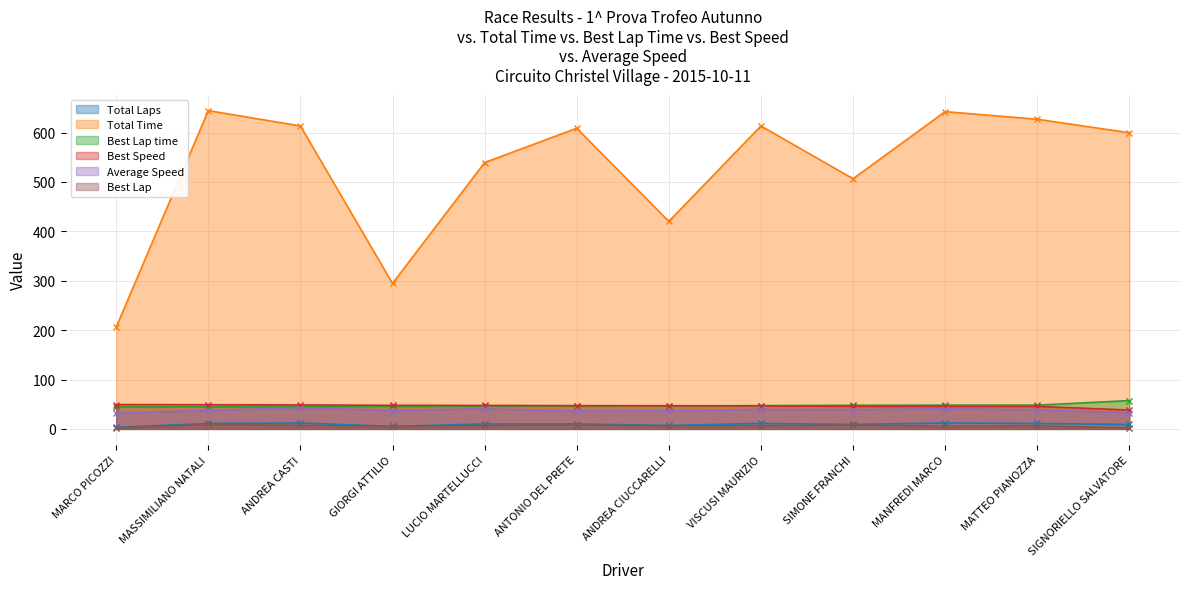

Is the value of Best Lap time at MASSIMILIANO NATALI greater than the value of Total Time at ANDREA CIUCCARELLI?

No